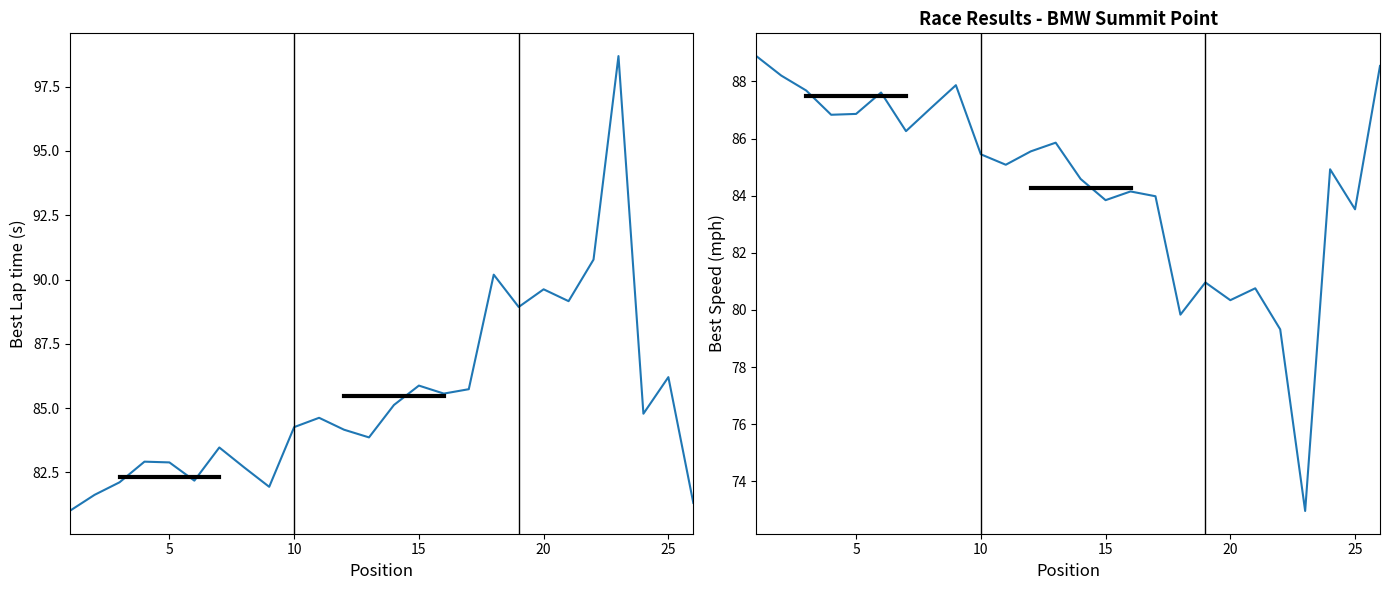

What is the value of the Best Lap time point at the 3rd from the left?

82.1